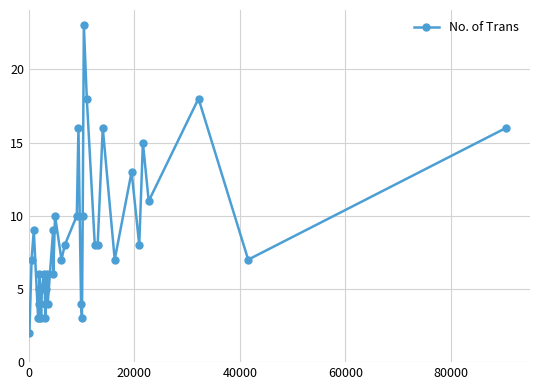

What is the difference between the maximum and minimum values?

21